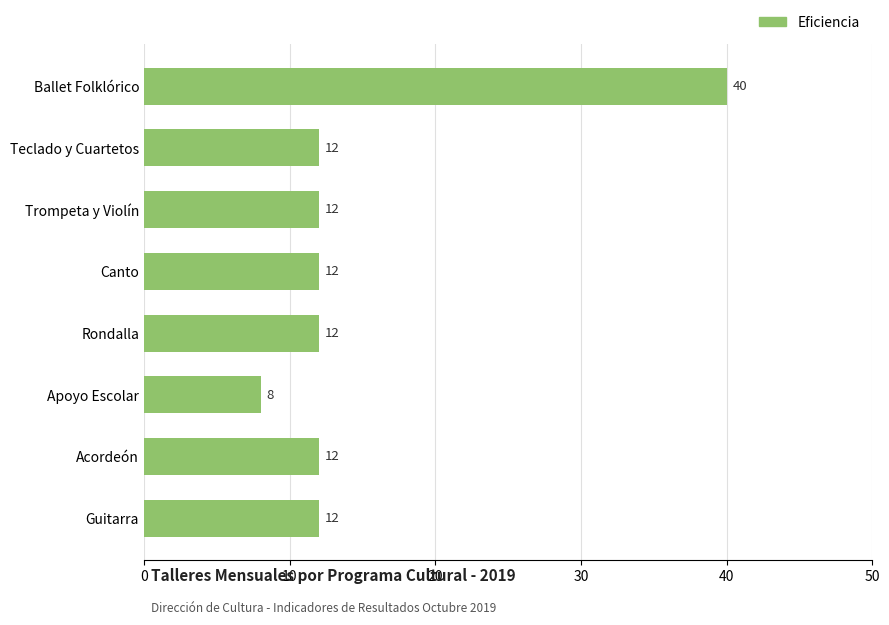

What is the difference between the second highest and minimum values?

4